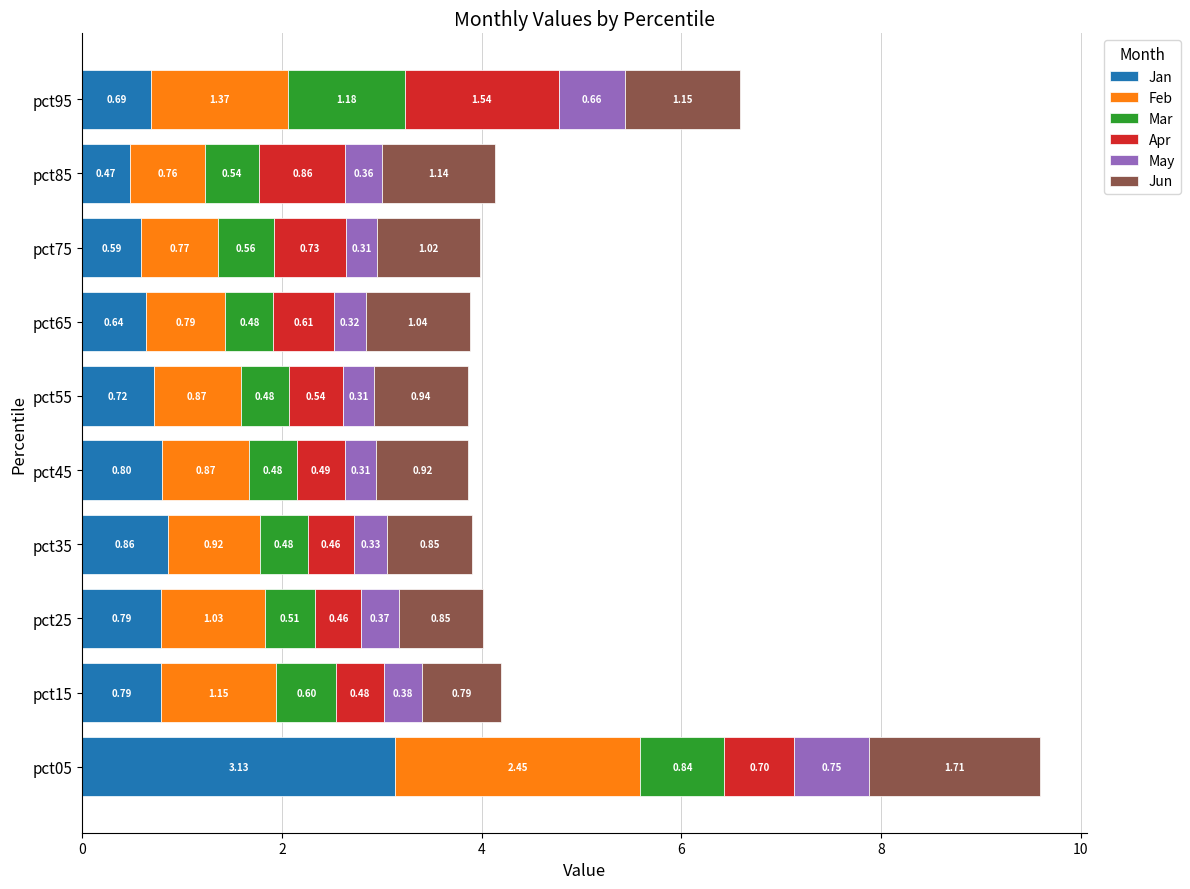

What is the sum of the Jan values at pct85 and pct25?

1.3